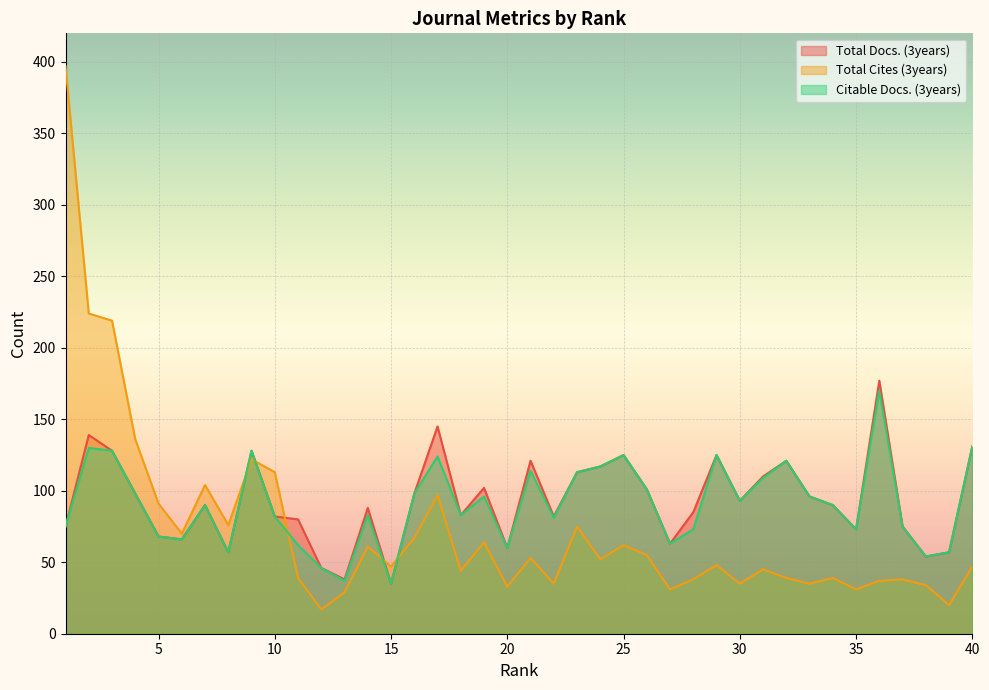

True or false: Citable Docs. (3years) and Total Cites (3years) cross at least once.

True